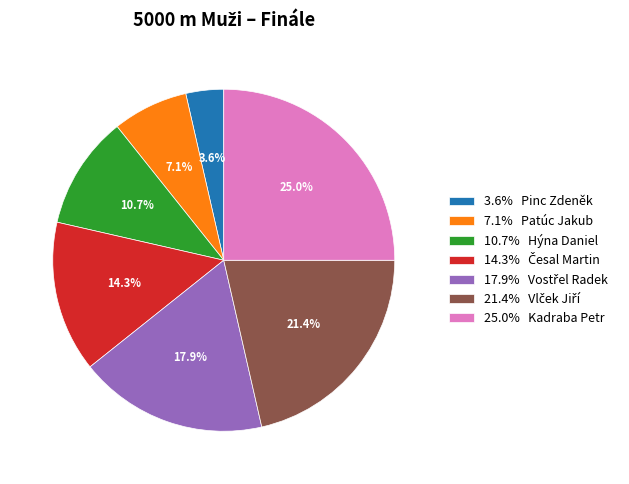

How many segments does this pie chart have?

7